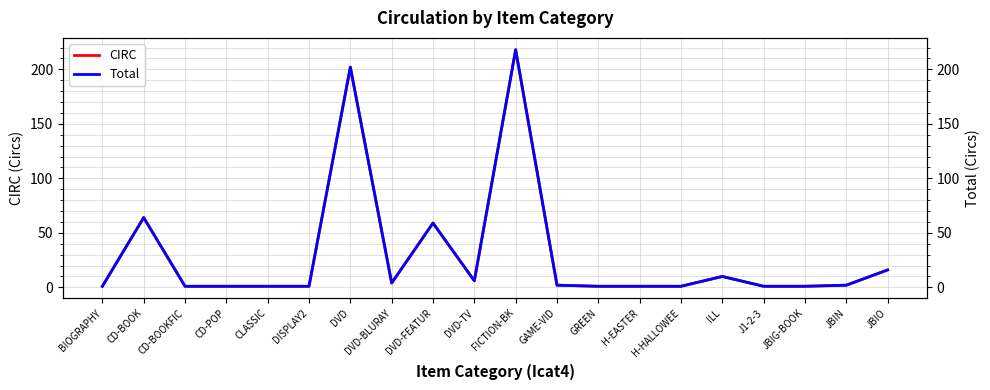

What is the sum of the CIRC values at ILL and CD-BOOK?

74